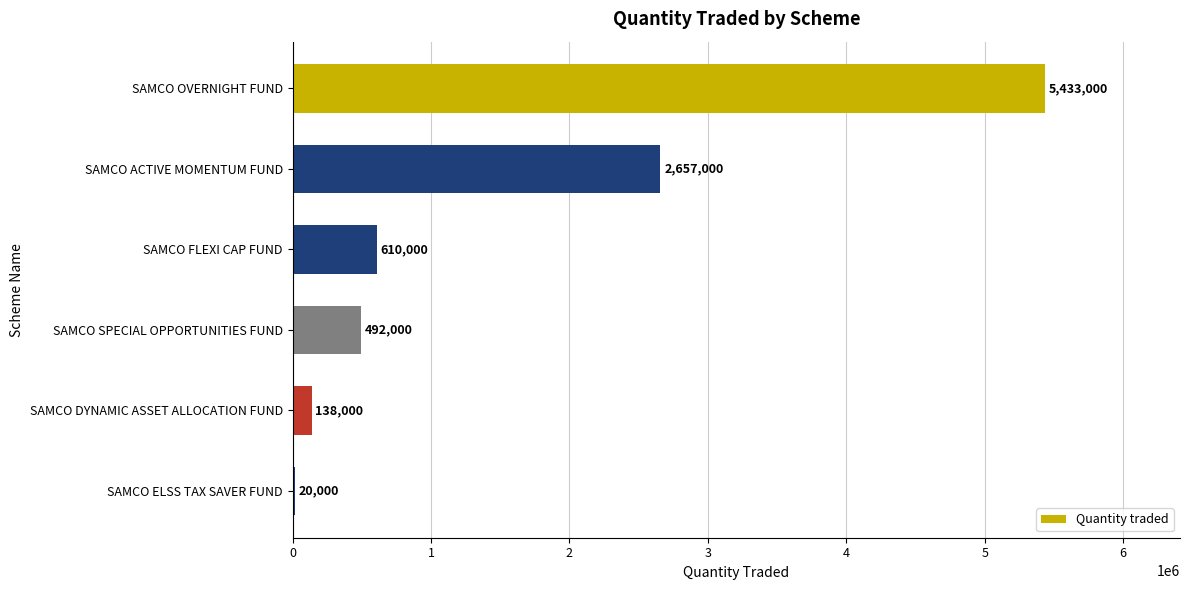

Where is the data nearest to the value 2726500?

SAMCO ACTIVE MOMENTUM FUND